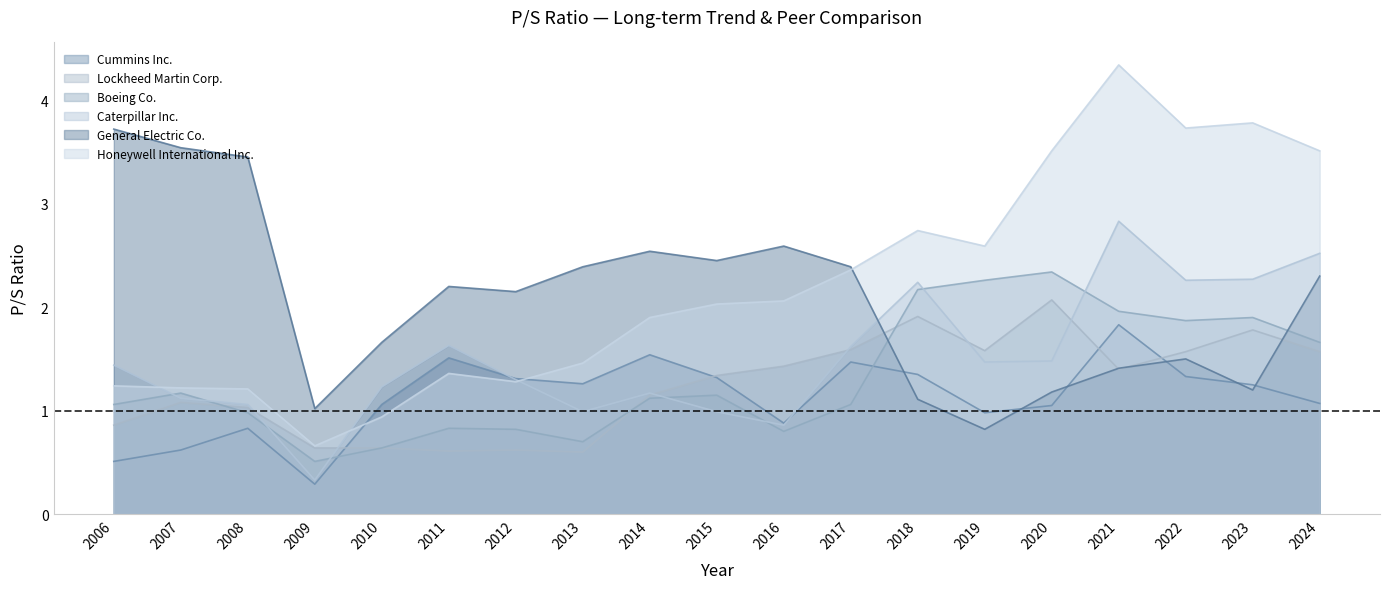

How many interior local valleys does the Caterpillar Inc. series have?

5